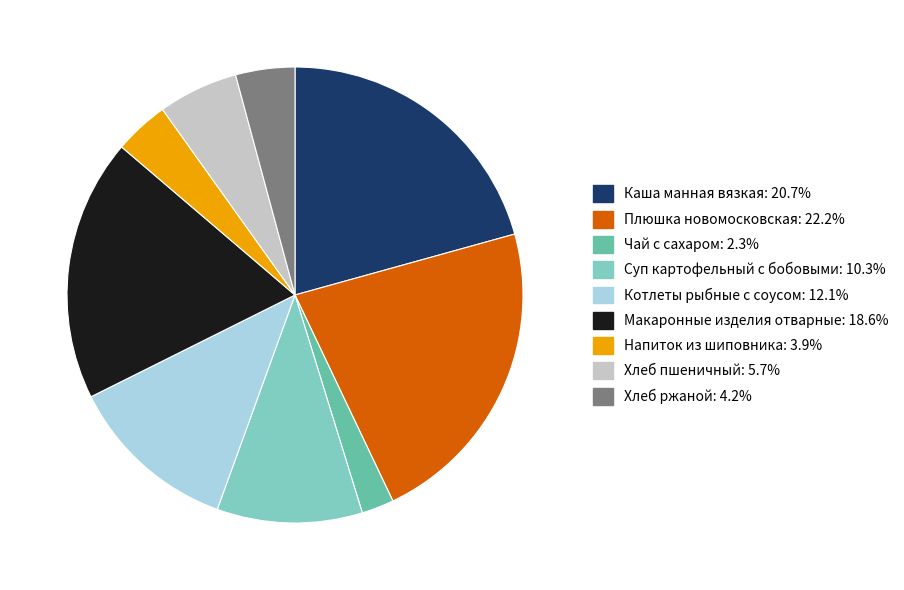

Count the number of slices in the pie.

9